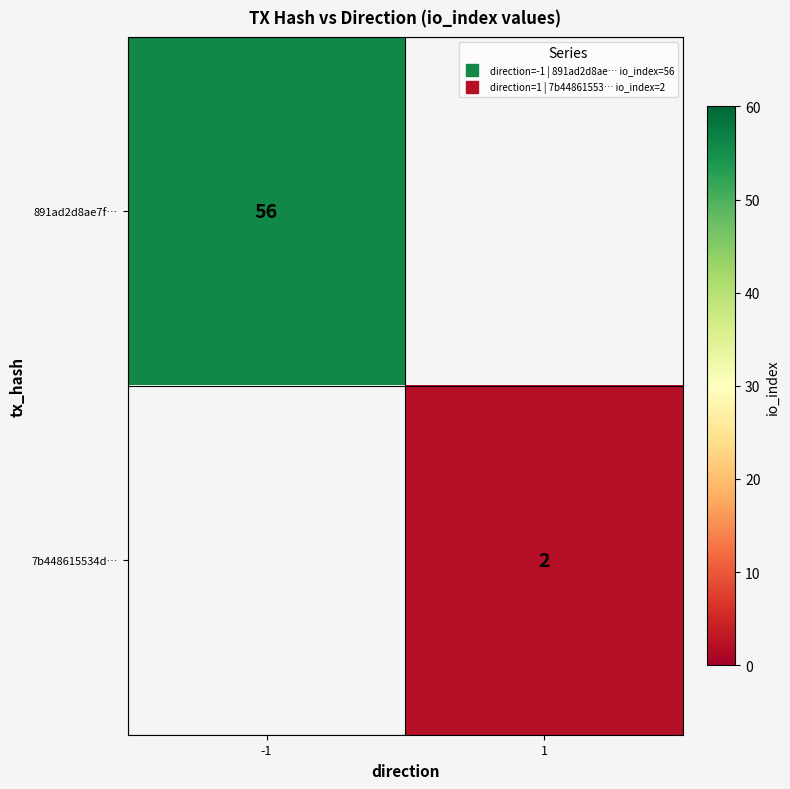

Is it true that 7b448615534d… equals 2.0 at 1?

True